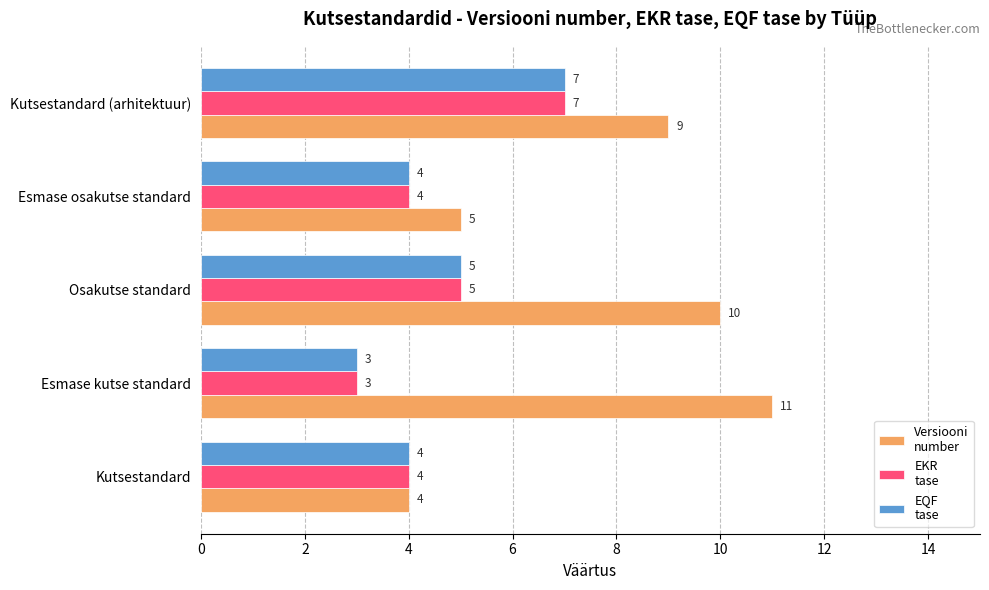

What is the maximum value shown in the chart?

11